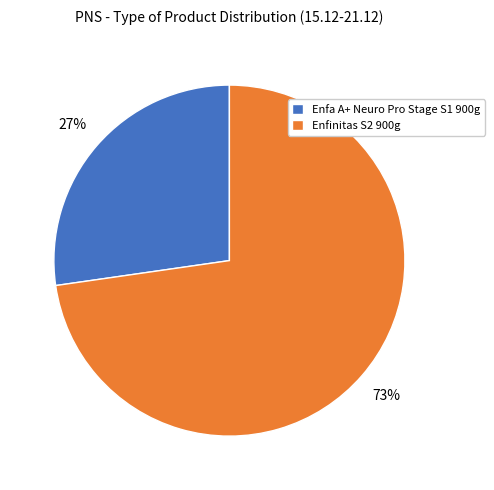

The Enfinitas S2 900g slice represents 58% of the pie. True or false?

False